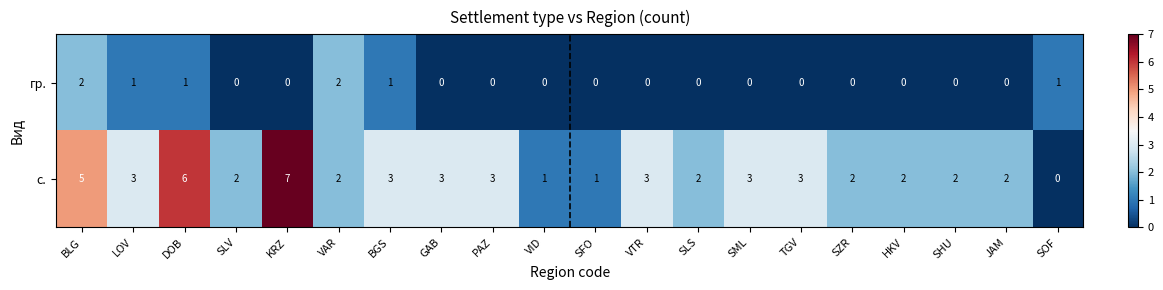

At SOF, list the series in order from largest to smallest.

гр., с.